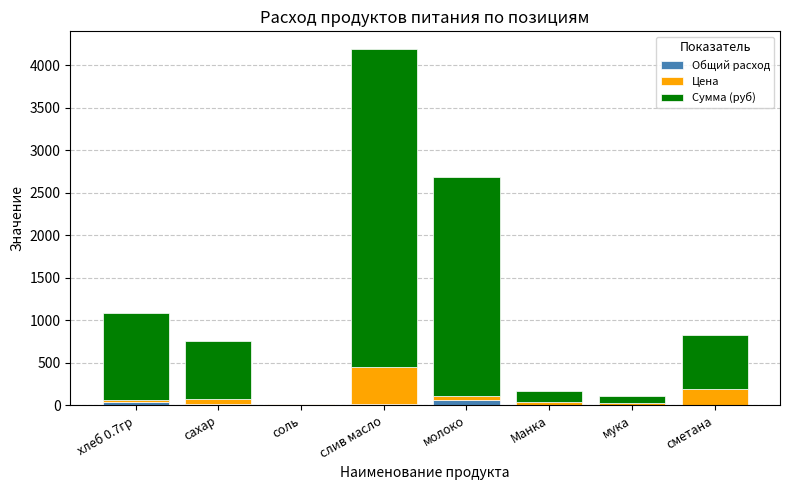

Are the bars grouped side by side (vs. stacked)?

No